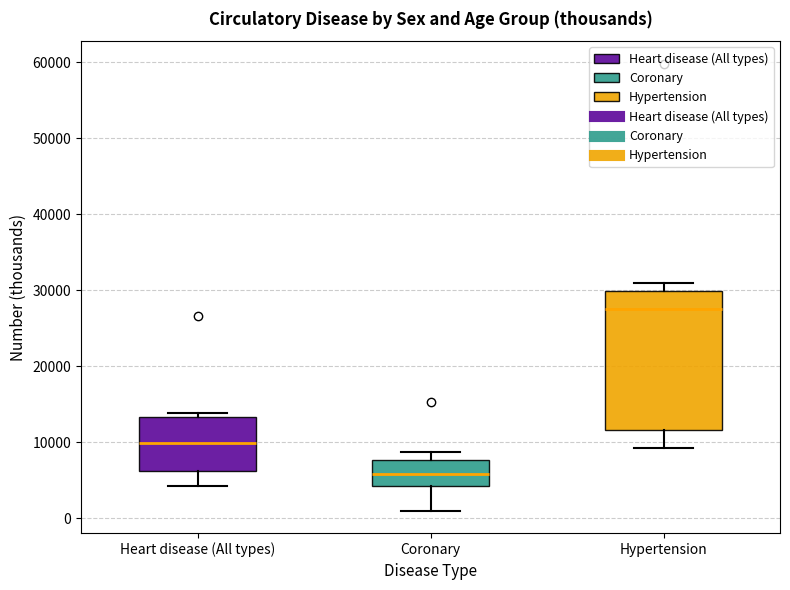

Reading left to right, read every box against the y-axis: the position of its median line, the range the box covers, and the ends of its whiskers. The values are not printed on the chart, so give them approximately, as read against the axis.

Heart disease (All types): median 10000, box 6000 to 13000, whiskers 4000 to 14000
Coronary: median 6000, box 4000 to 8000, whiskers 1000 to 9000
Hypertension: median 28000, box 12000 to 30000, whiskers 9000 to 31000